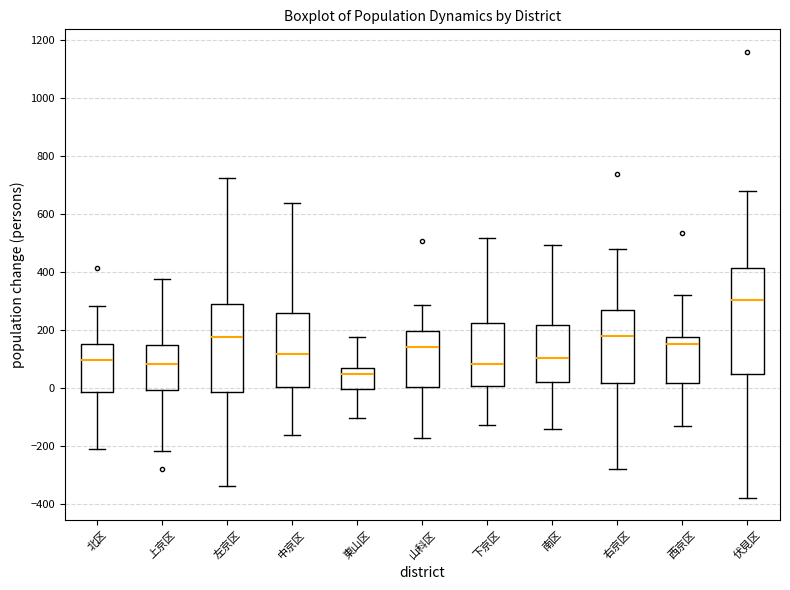

Where is the lower edge of the box for 南区 on the y-axis? The values are not printed on the chart, so give them approximately, as read against the axis.

20